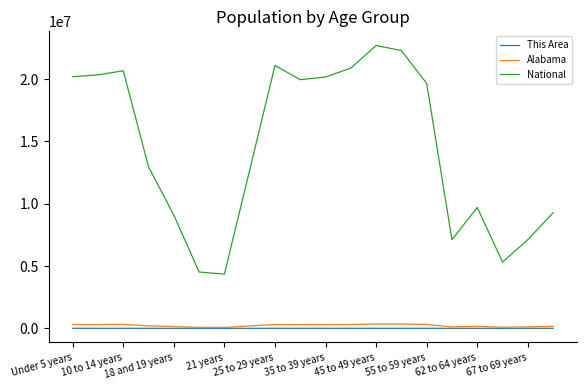

What is the greatest value displayed?

22708591